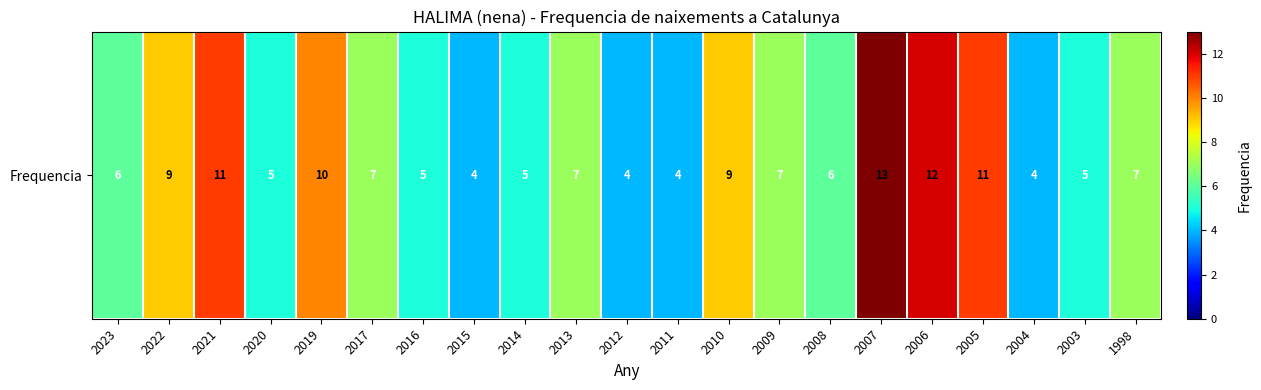

What is the approximate value at 2015?

4